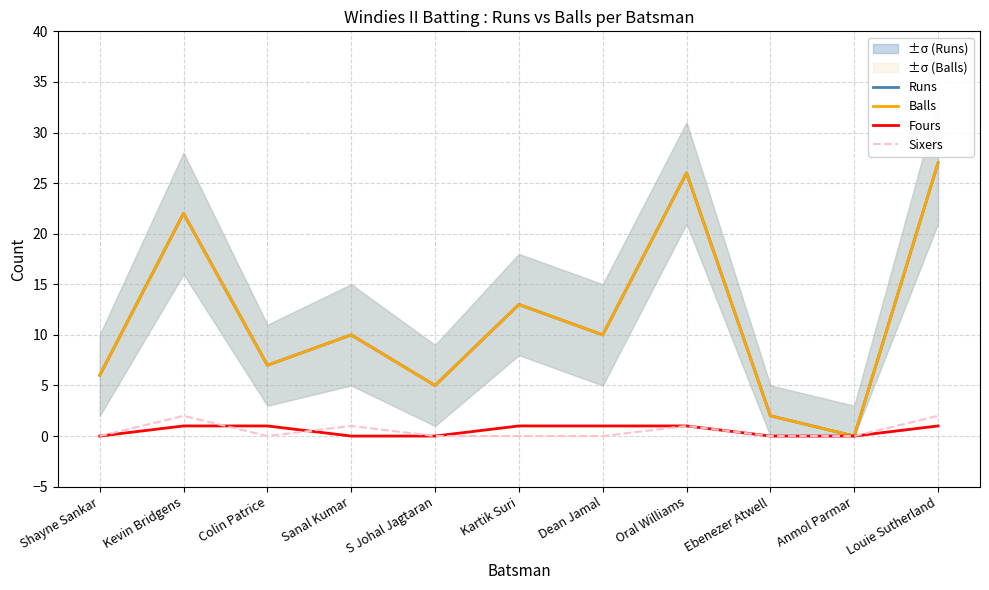

Between Sanal Kumar and Dean Jamal, which series saw the biggest shift?

Fours